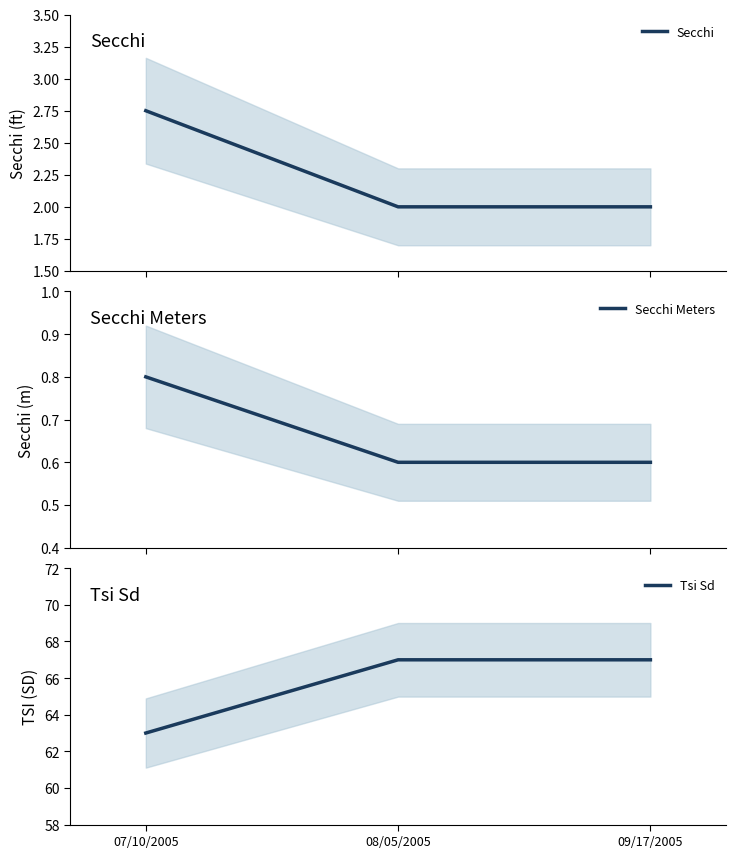

Is the value of Tsi Sd at 09/17/2005 greater than the value of Secchi Meters at 09/17/2005?

Yes